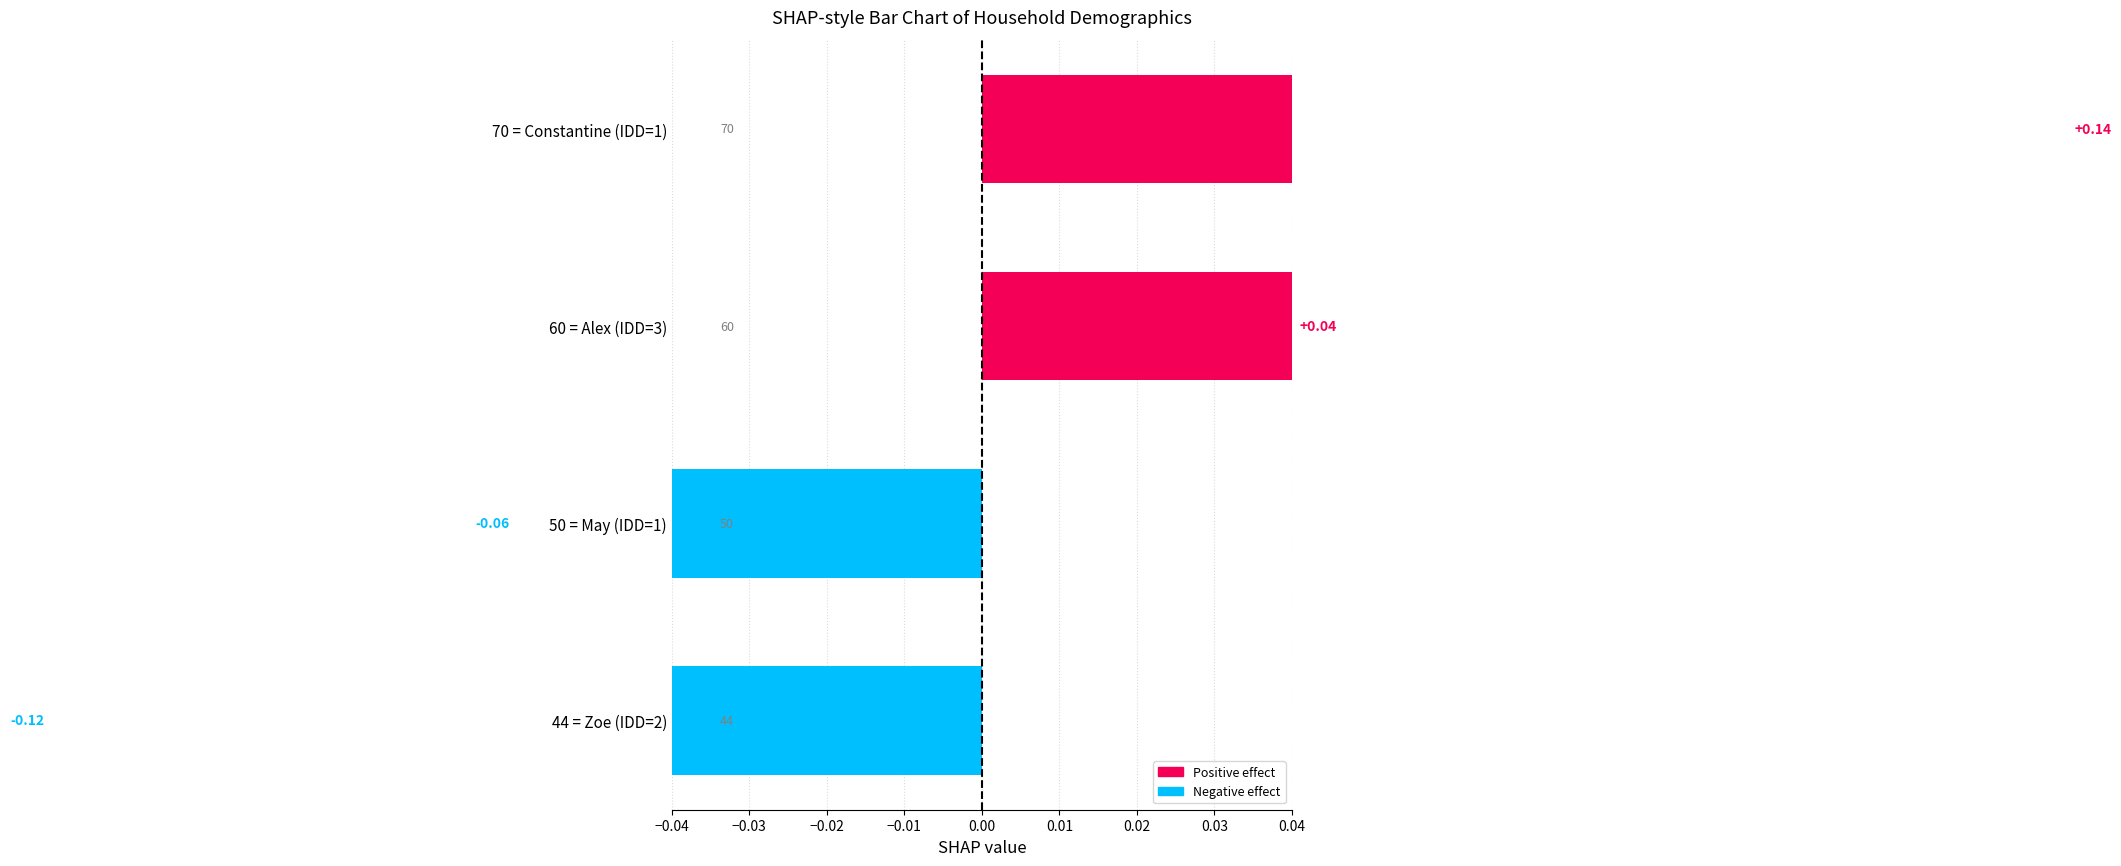

Is it true that the value at 60 = Alex (IDD=3) is 0.0?

True